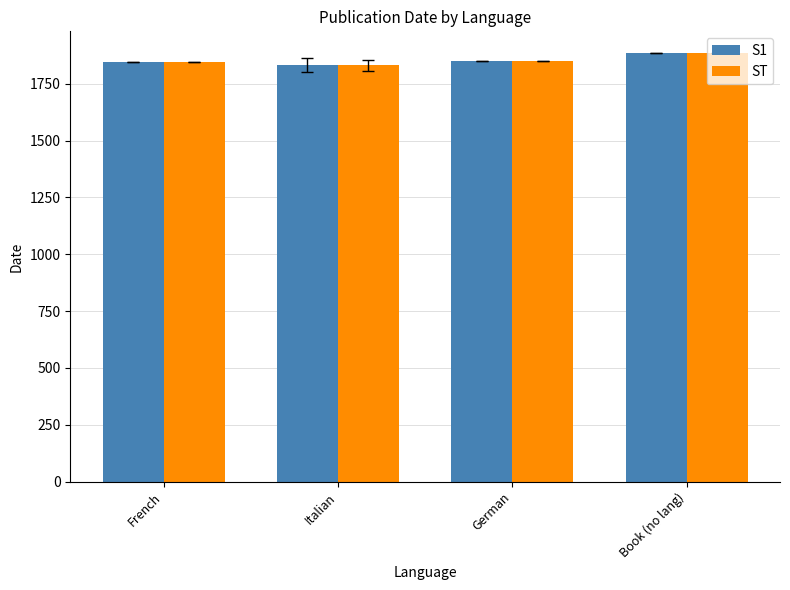

What is the smallest value displayed?

1831.5